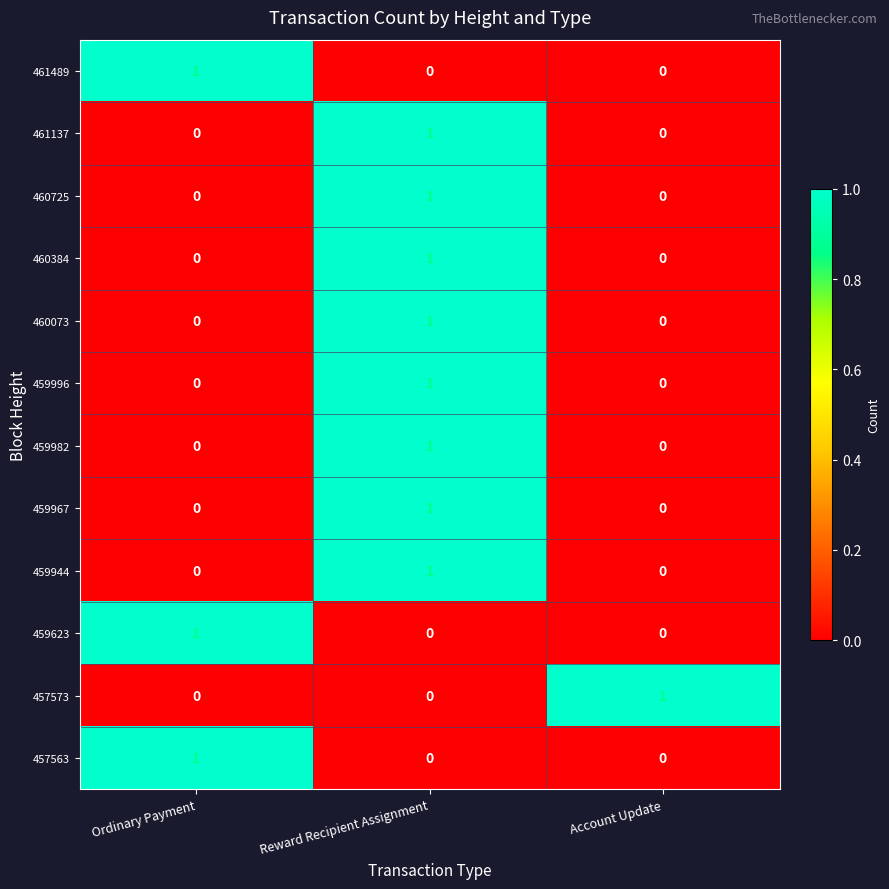

How many 460384 values are between 0 and 1?

3